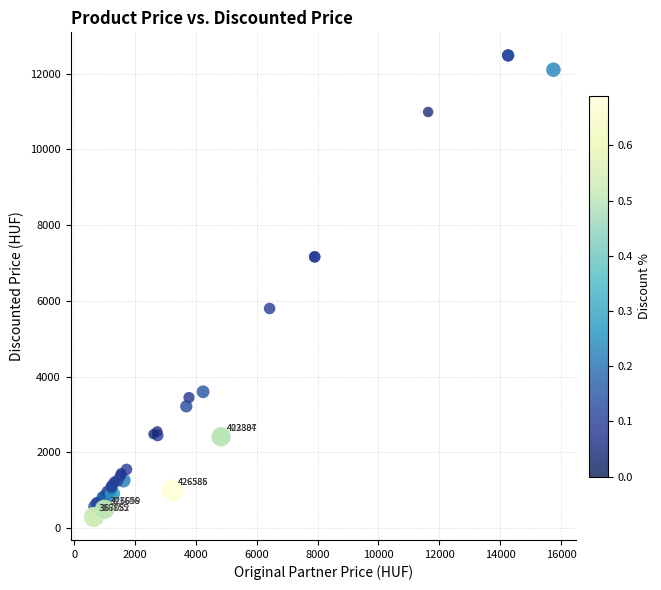

What Y value in the scatter plot is closest to 6388?

5800.0